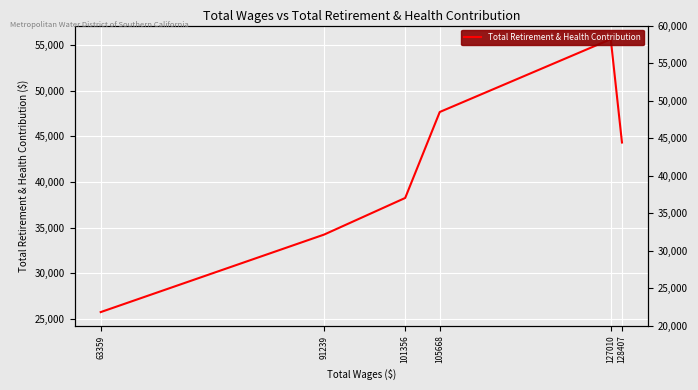

Count the number of data series in this chart.

1